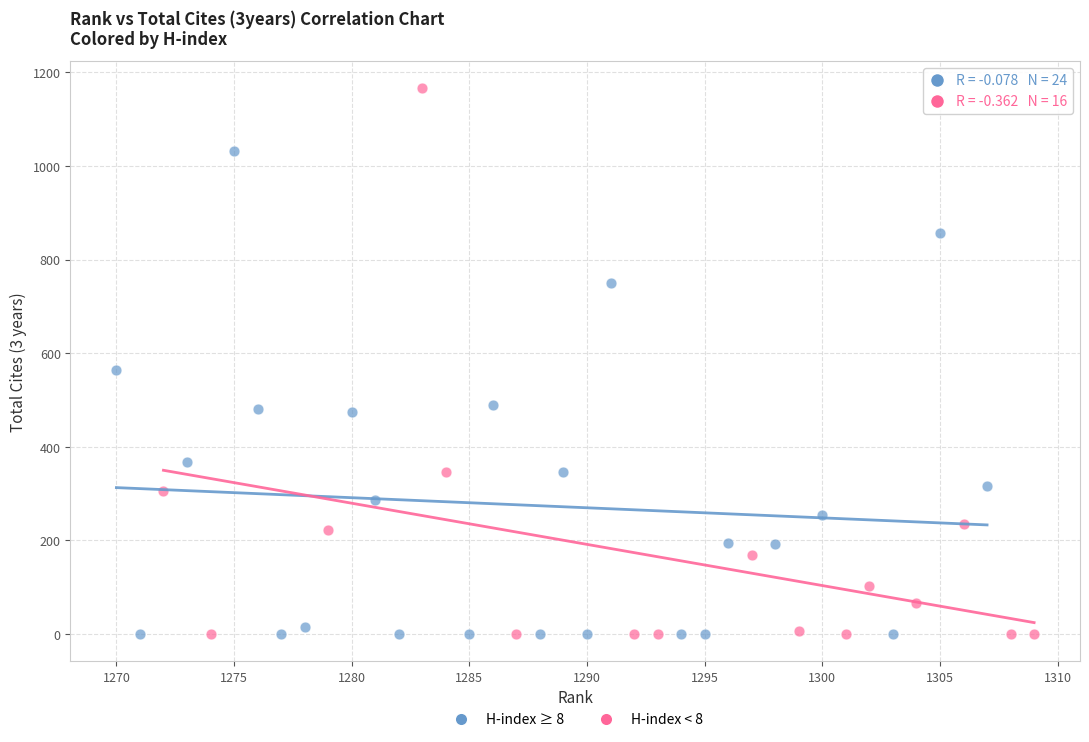

Which series contains the highest Y value?

H-index < 8